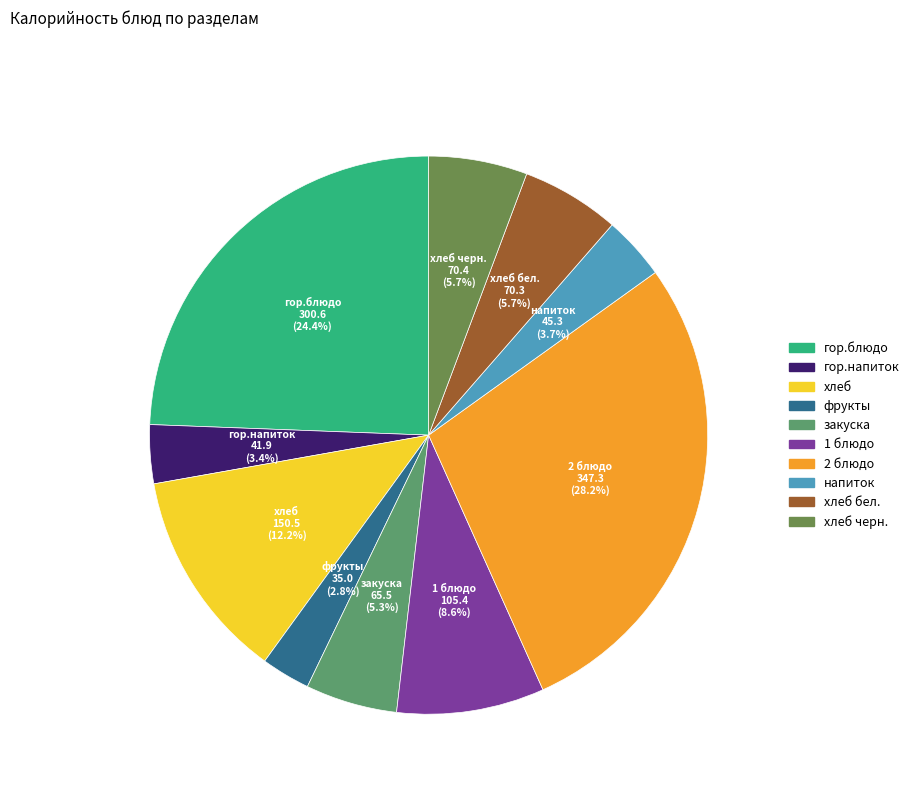

Count the number of slices in the pie.

10